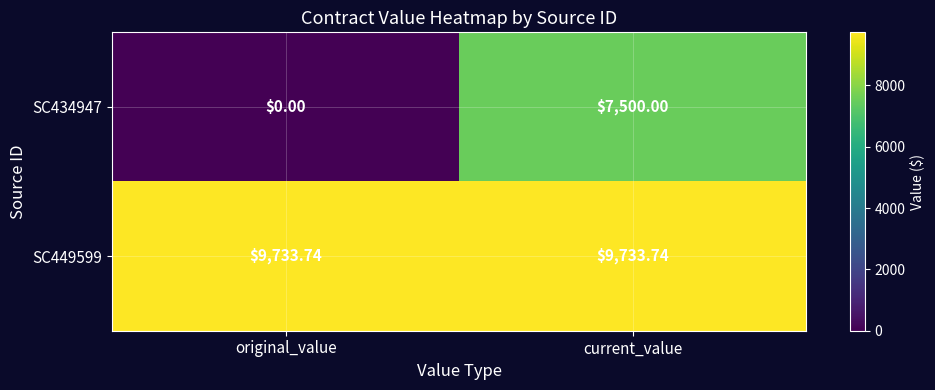

Which category has the highest value in the SC434947 series?

current_value